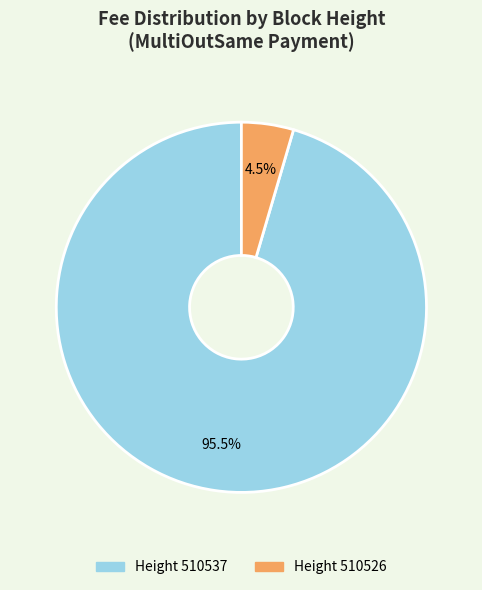

To the nearest percent, what is the difference between the largest and smallest slice percentages?

91%